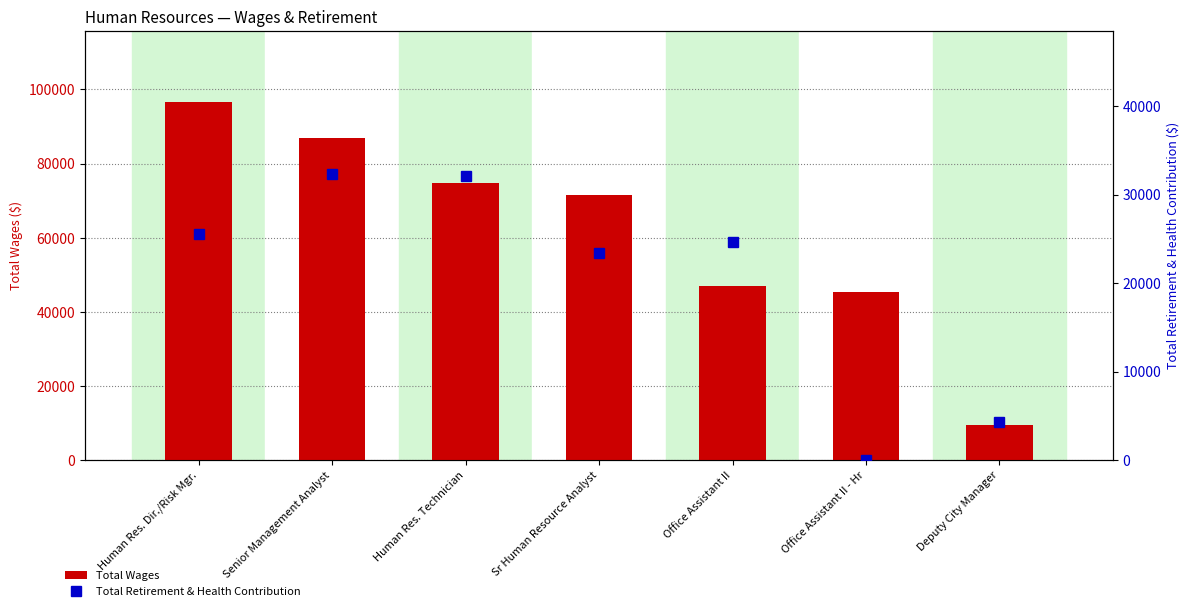

At which label does Total Retirement & Health Contribution first exceed 24621?

Human Res. Dir./Risk Mgr.